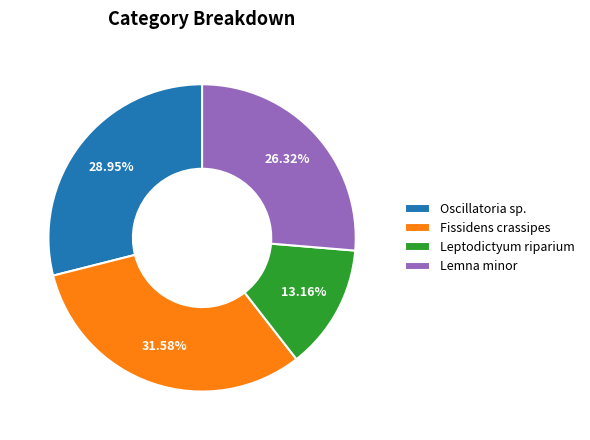

Which category has the biggest portion of the pie?

Fissidens crassipes